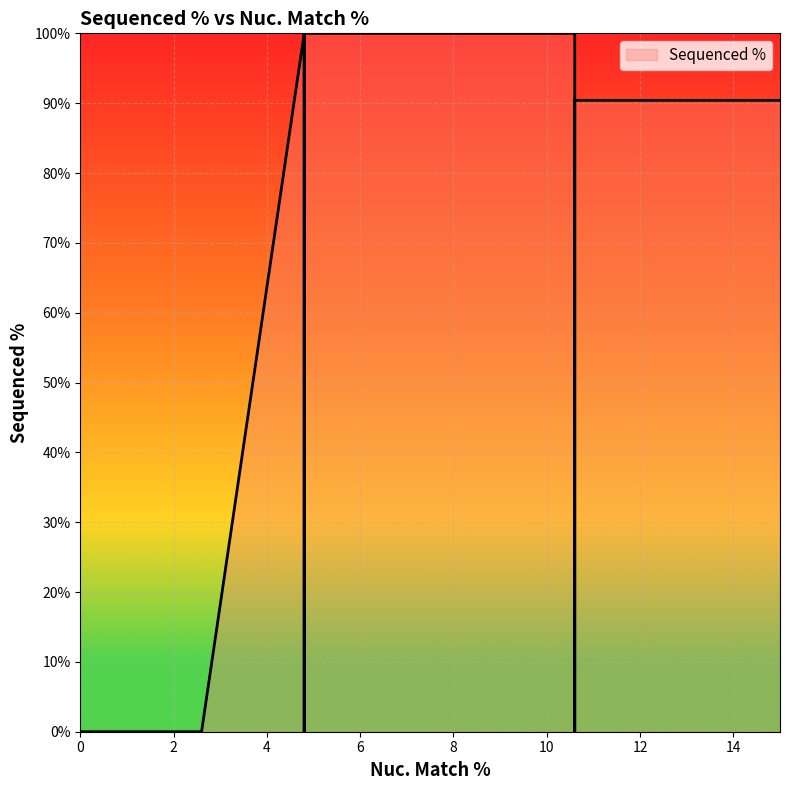

List the labels in order of value, largest first.

10.6, 4.8, 4.8, 10.6, 10.6, 4.8, 2.6, 2.6